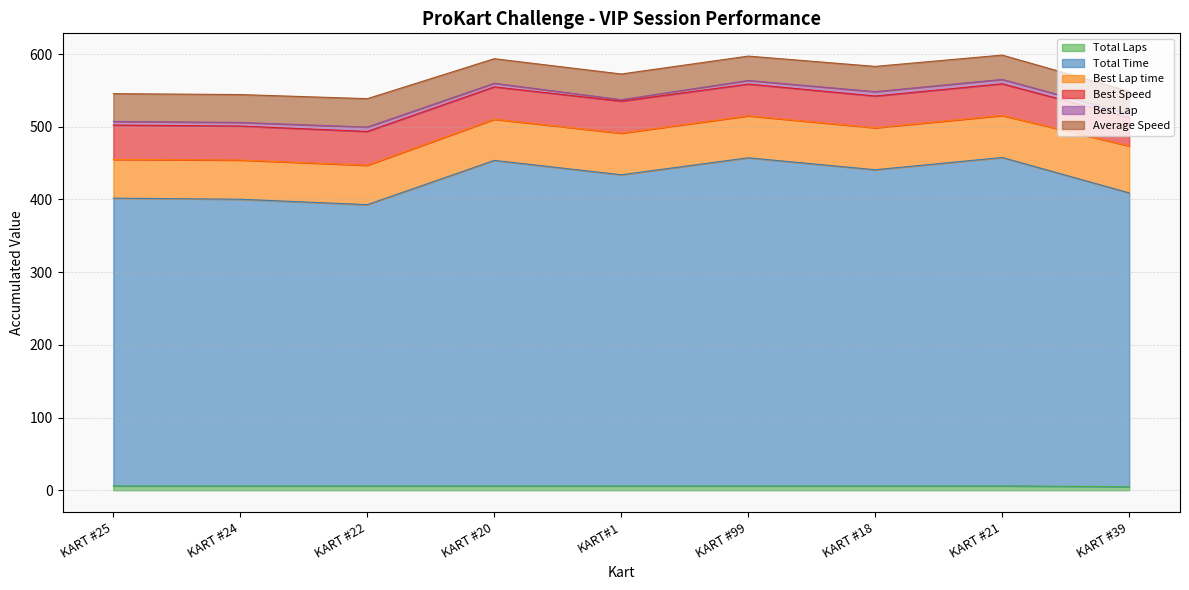

What is the minimum value shown in the chart?

2.0